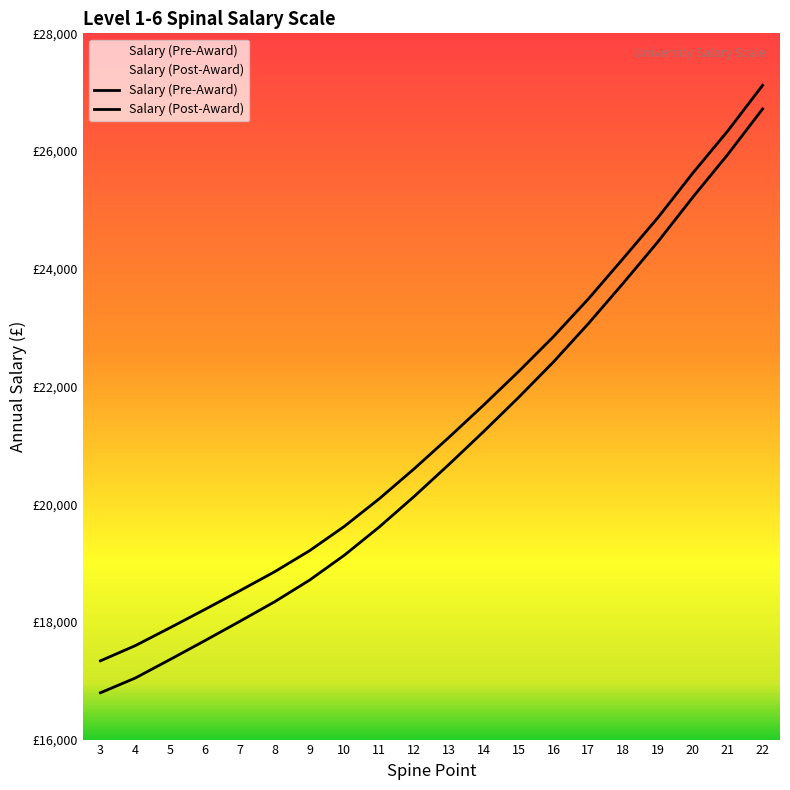

What are all the series names shown in the legend?

Salary (Pre-Award), Salary (Post-Award)